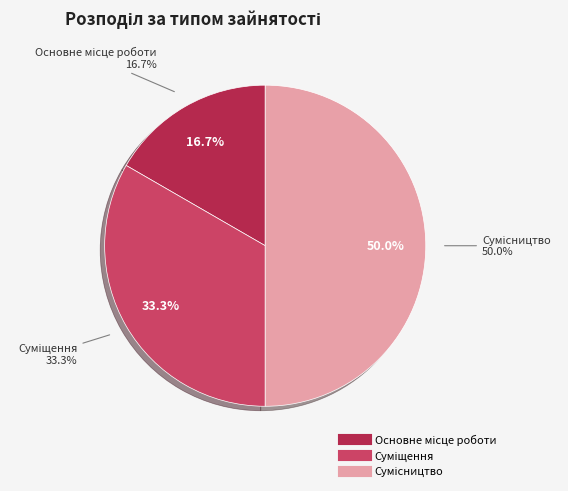

Count the number of slices in the pie.

3